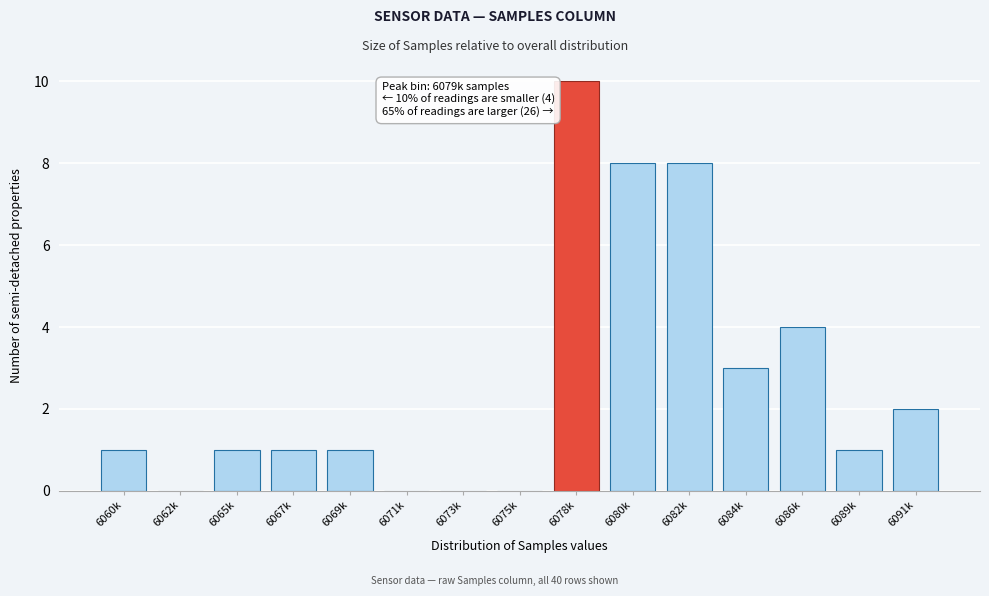

Reading left to right, transcribe all the data shown in this chart.

6060k=1	6062k=0	6065k=1	6067k=1	6069k=1	6071k=0	6073k=0	6075k=0	6078k=10	6080k=8	6082k=8	6084k=3	6086k=4	6089k=1	6091k=2